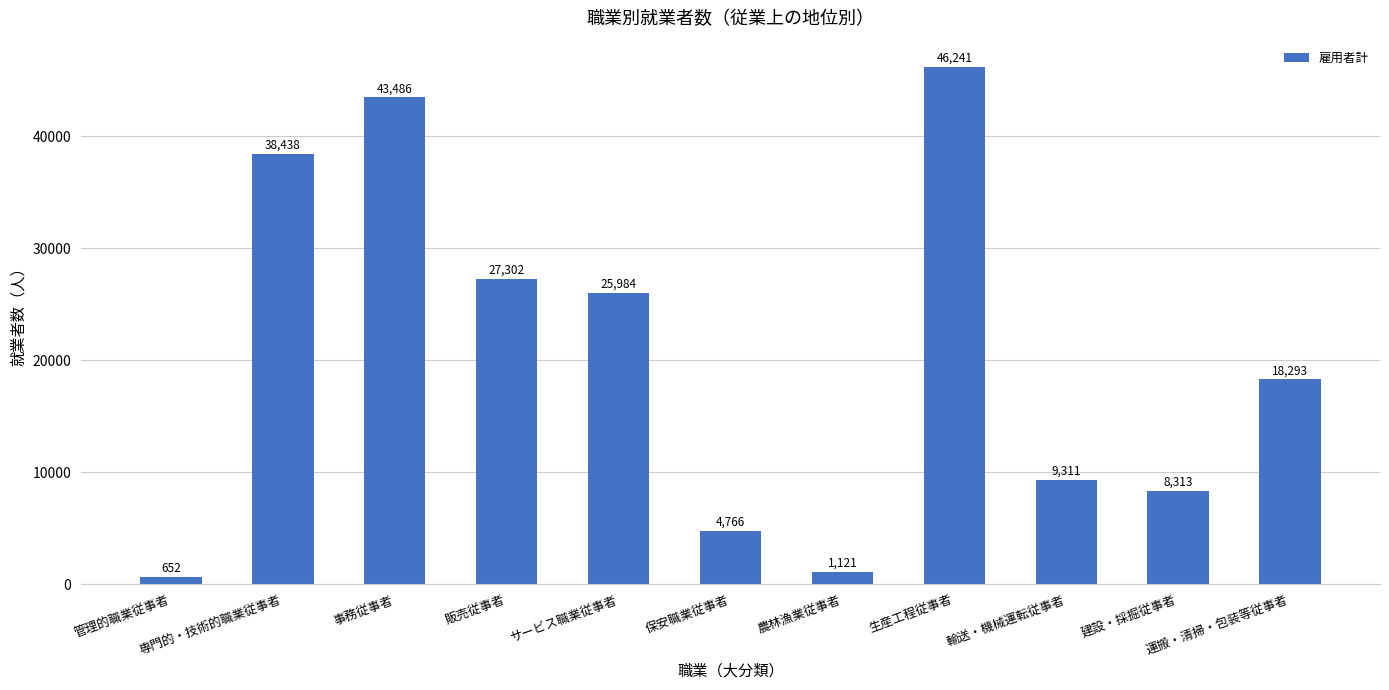

Is it true that the value at 生産工程従事者 is 24434?

False